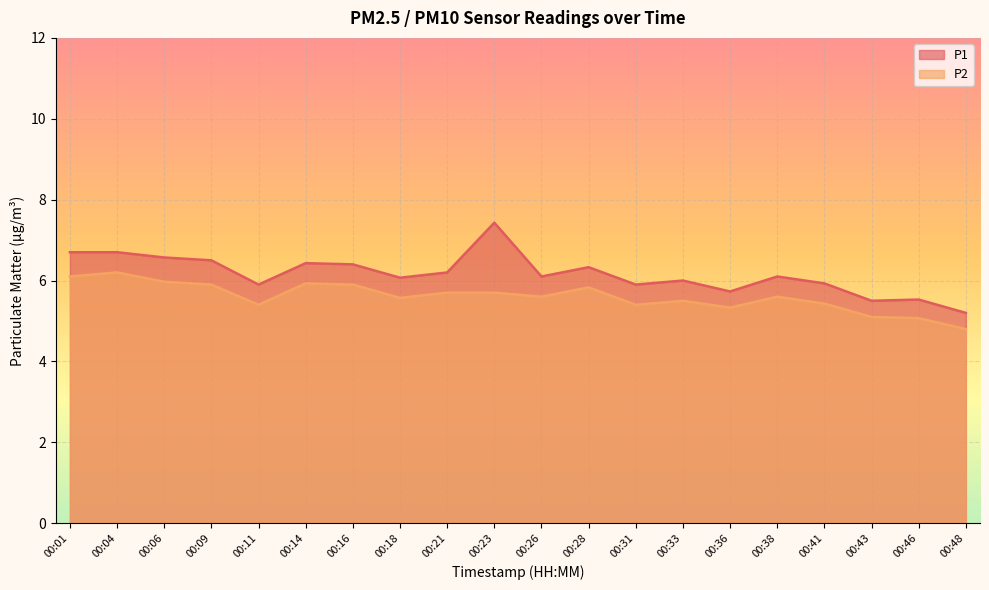

Is the value of P2 at 00:28 greater than the value of P1 at 00:14?

No